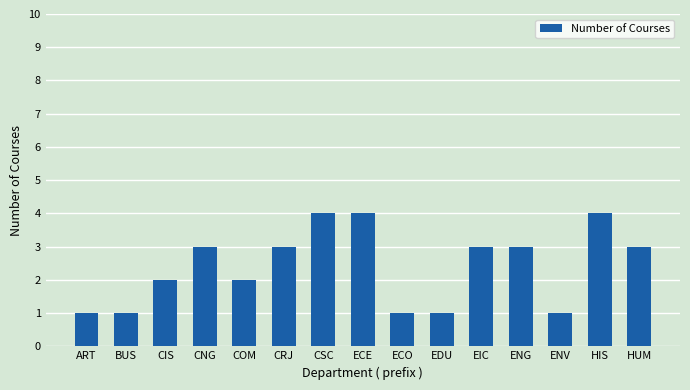

Are the bars grouped side by side (vs. stacked)?

No